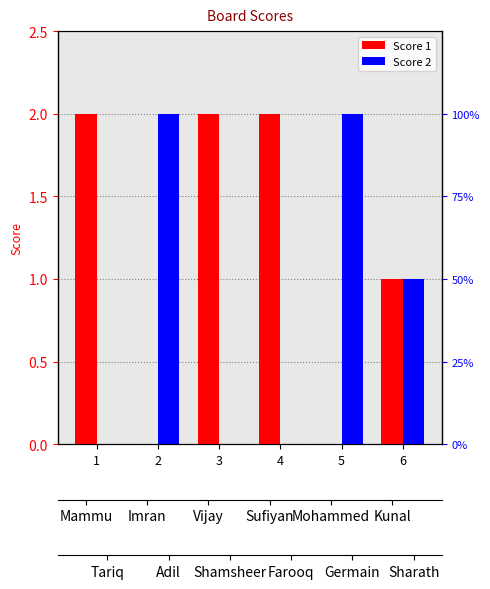

What is the value of the Score 2 bar at the 6th from the left?

1